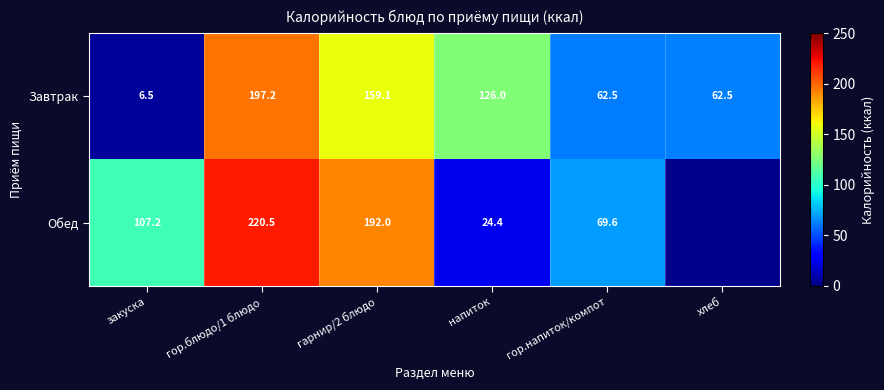

What is the smallest value displayed?

6.5